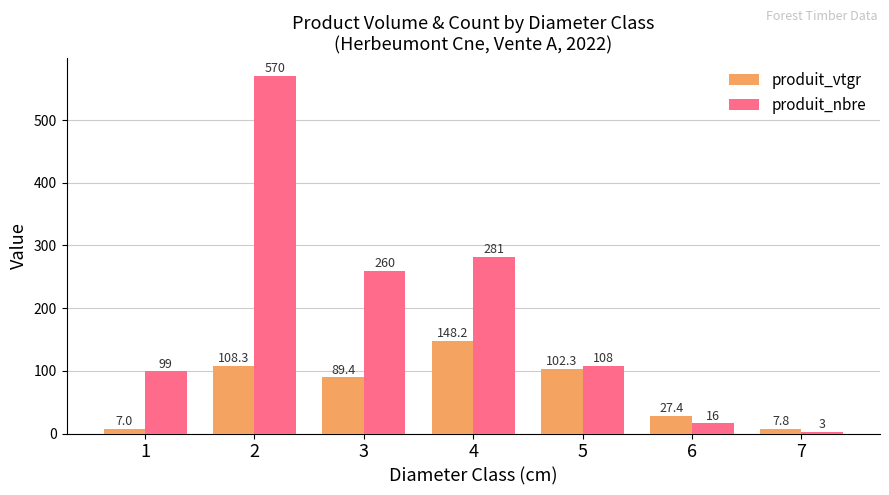

Where does the produit_vtgr series first go above 89?

2